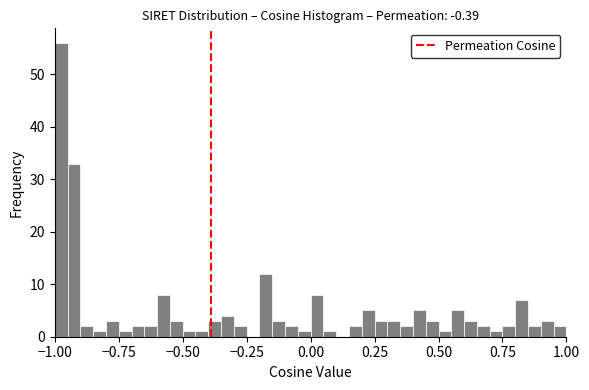

Read against the x-axis, roughly where is the centre of the tallest bar?

-0.95